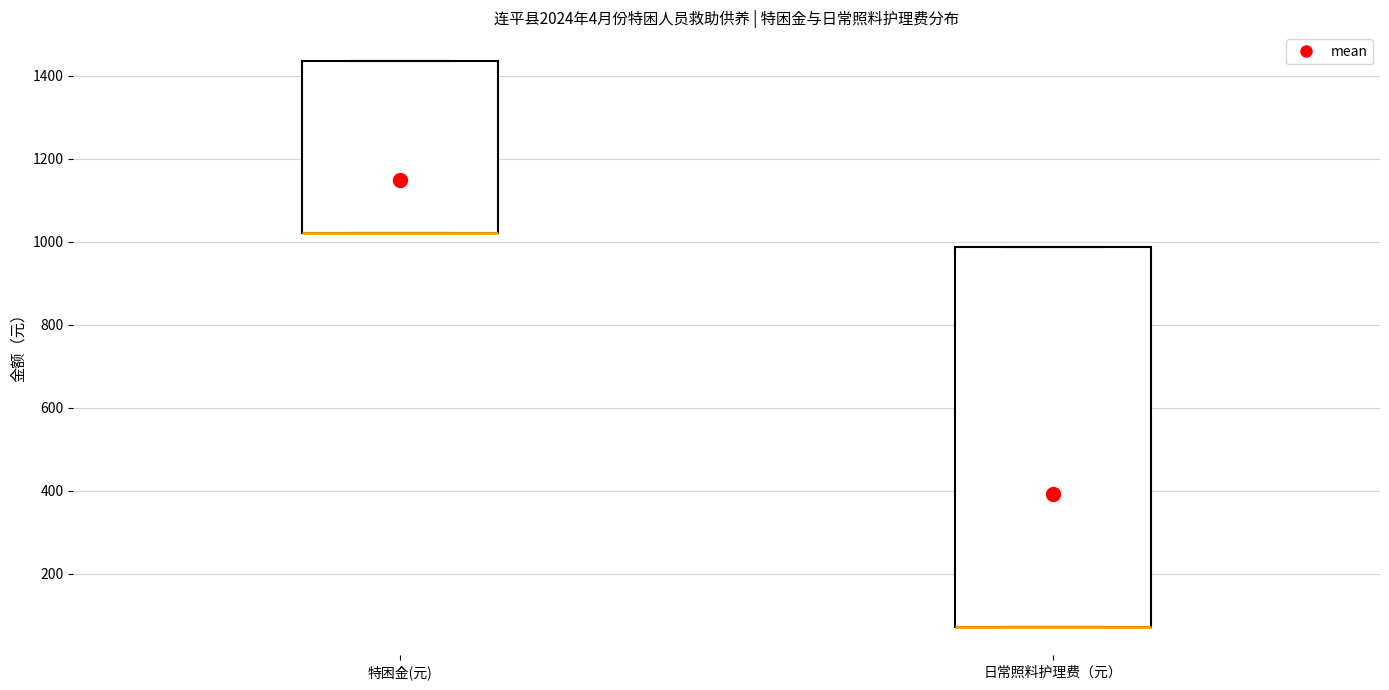

Comparing the boxes themselves (not the whiskers), which one is the tallest?

日常照料护理费（元）